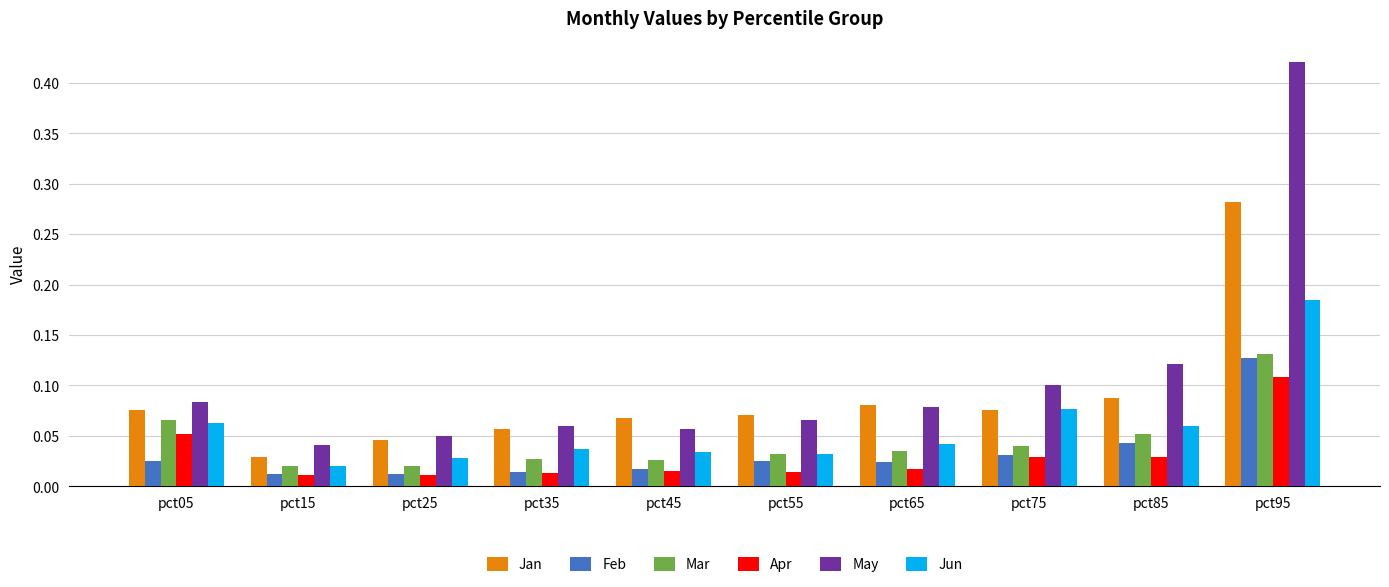

List the series in order of their peak value, lowest first.

Apr, Feb, Mar, Jun, Jan, May